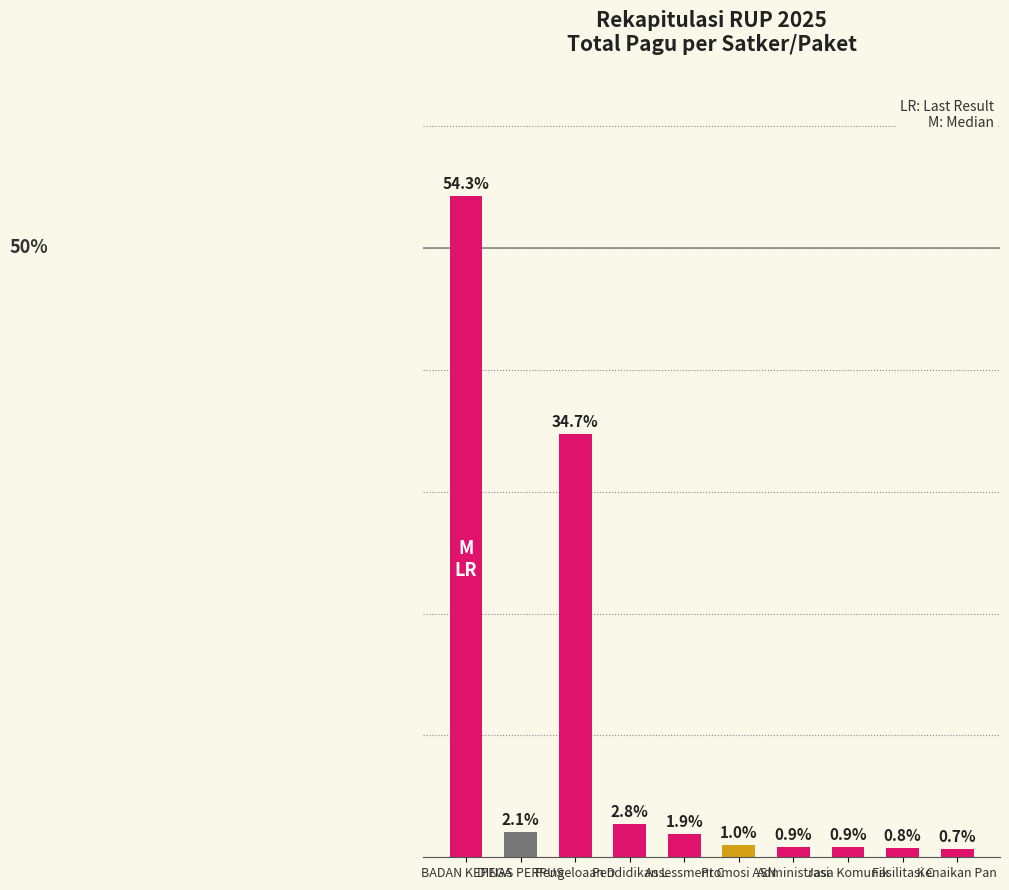

Does the chart contain stacked bars?

No